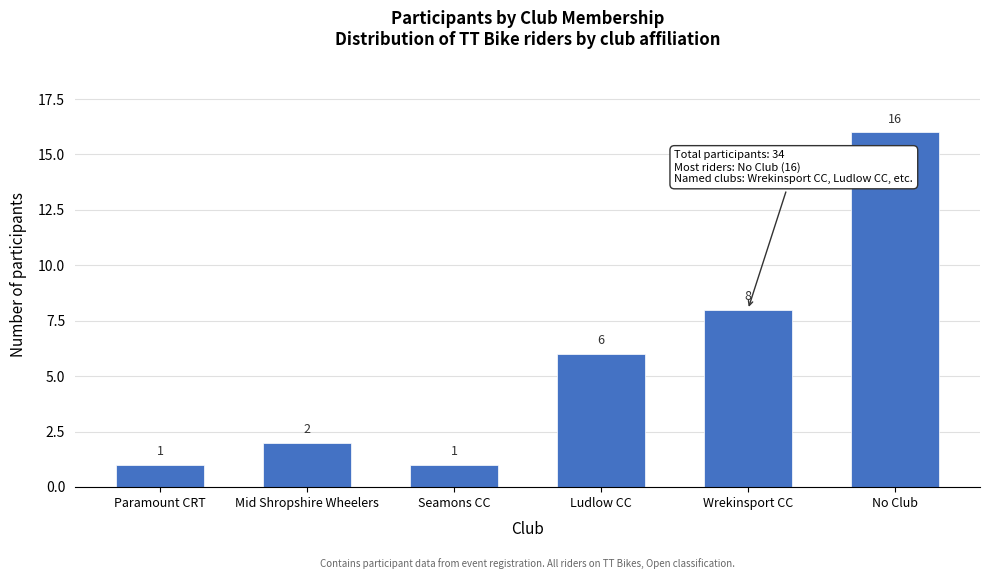

Reading left to right, extract all data points from this chart.

Paramount CRT=1	Mid Shropshire Wheelers=2	Seamons CC=1	Ludlow CC=6	Wrekinsport CC=8	No Club=16